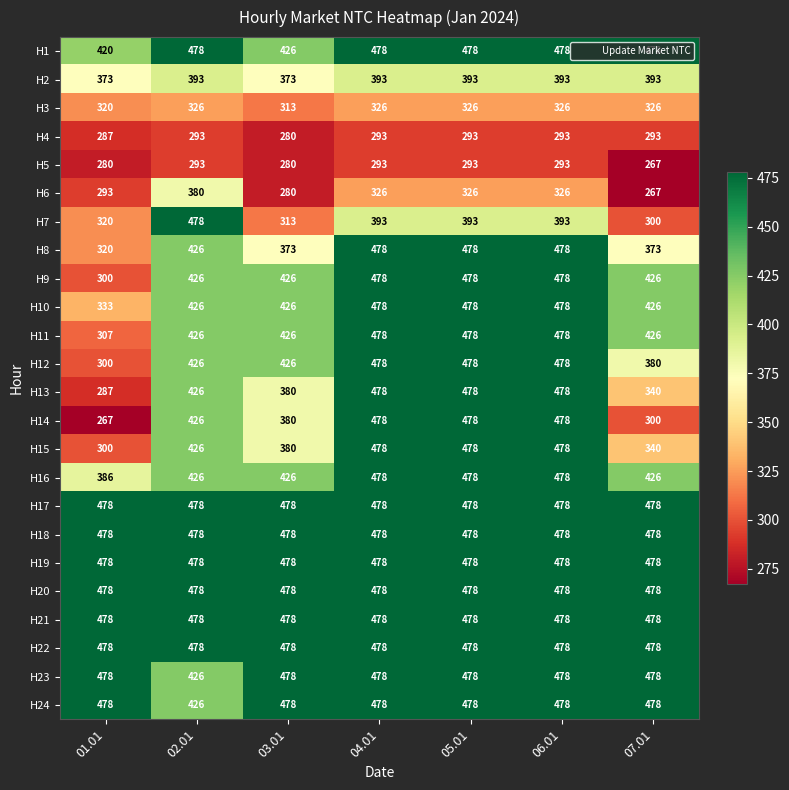

What is the total value across all series at 07.01?

9585